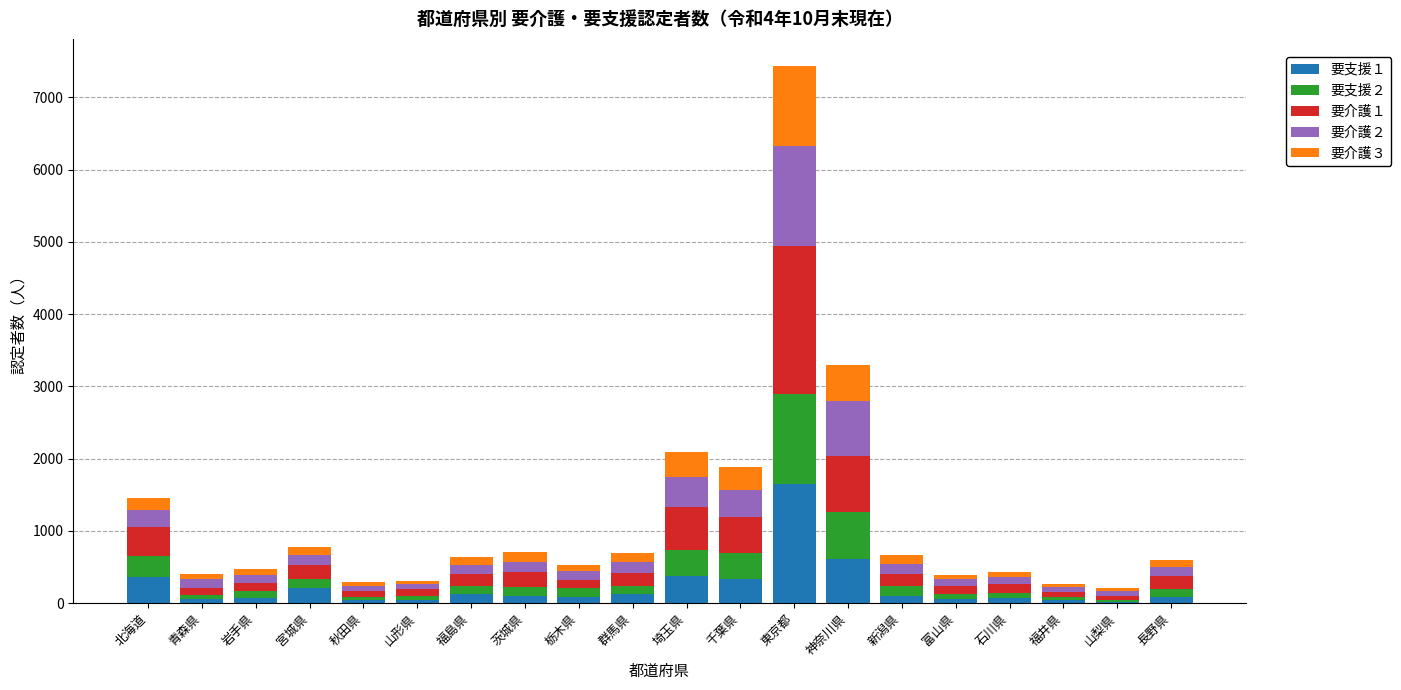

At which category is the sum across all series the highest?

東京都